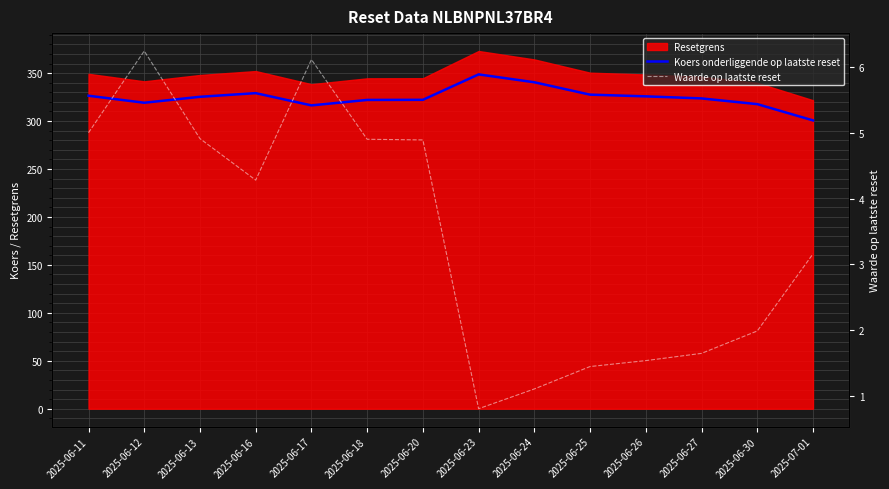

At which category is the sum across all series the highest?

2025-06-23